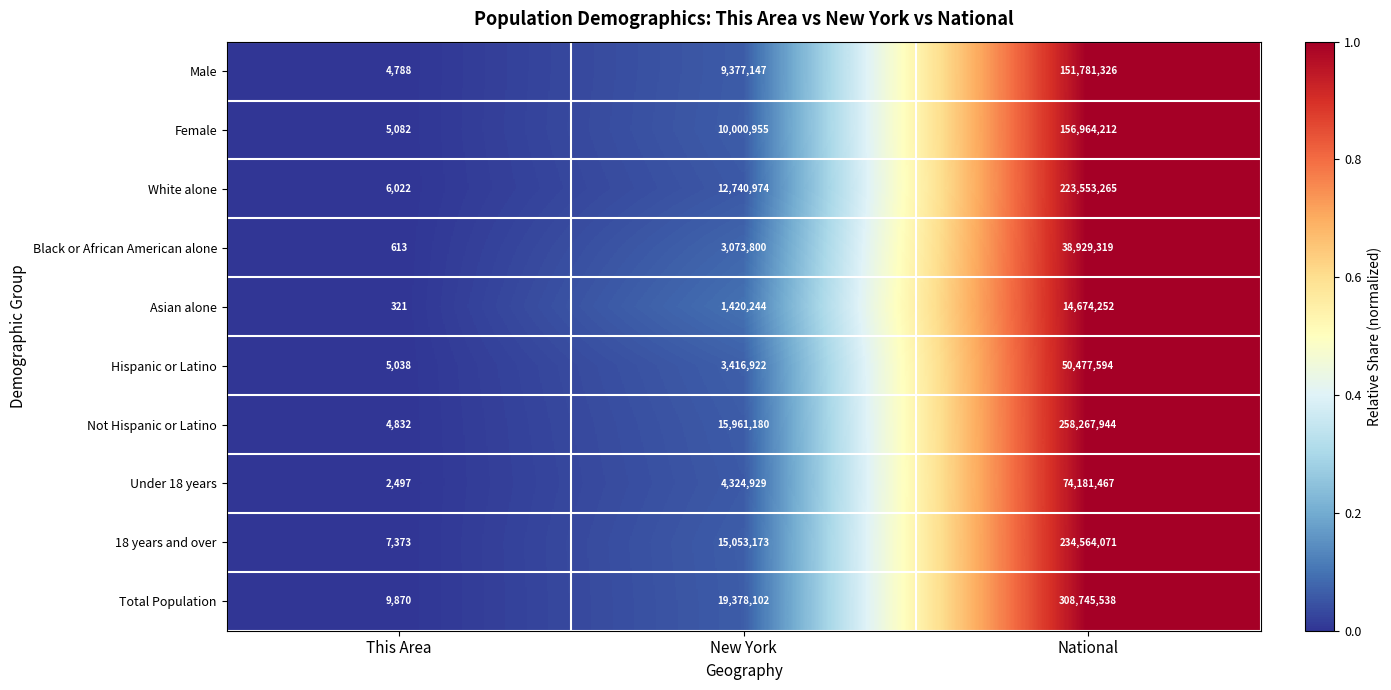

The Total Population series shows 9870 at This Area. True or false?

True